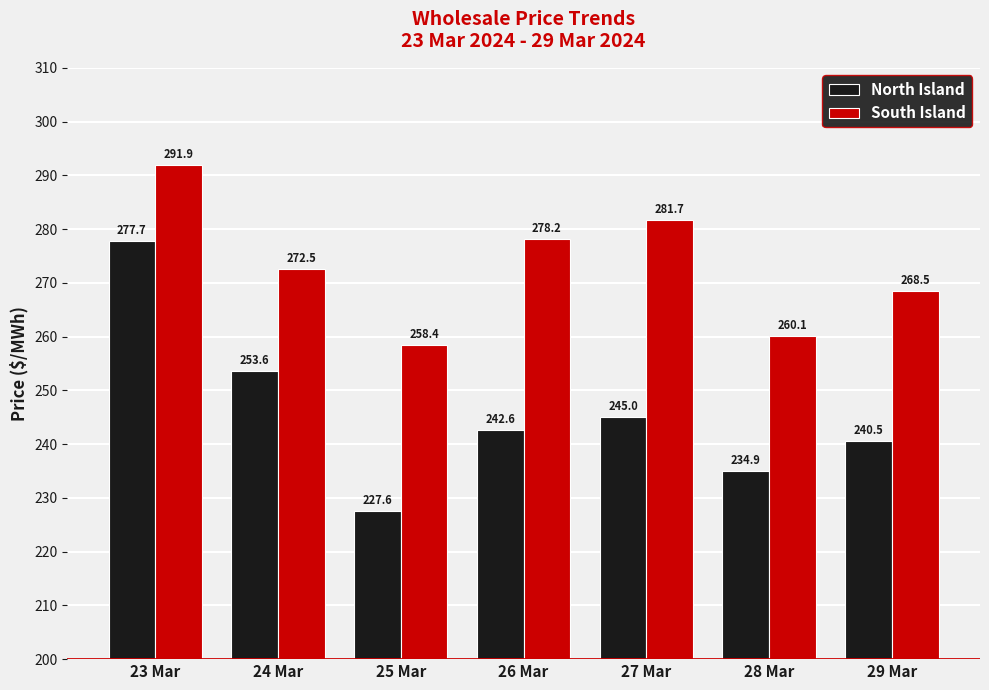

Rank the series at 27 Mar from lowest to highest value.

North Island, South Island